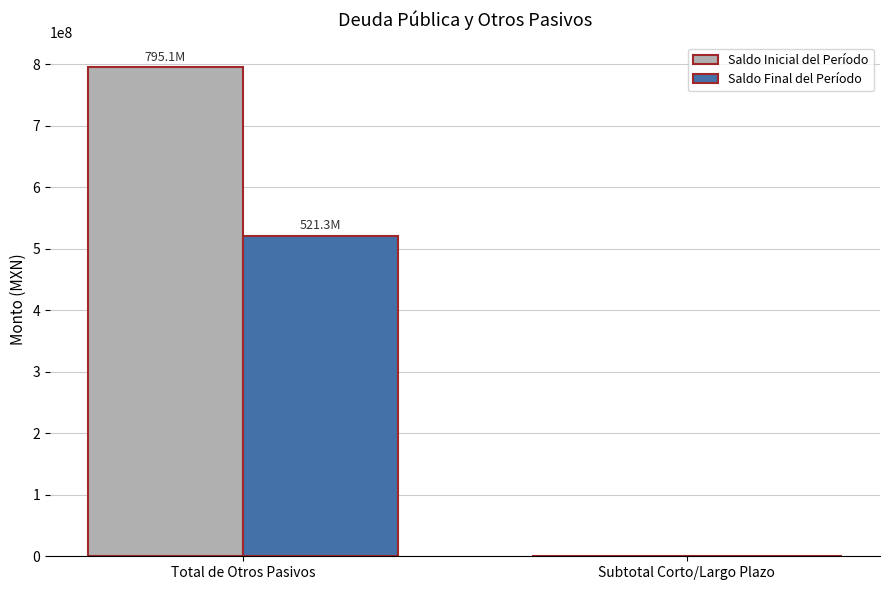

At which category is the sum across all series the highest?

Total de Otros Pasivos